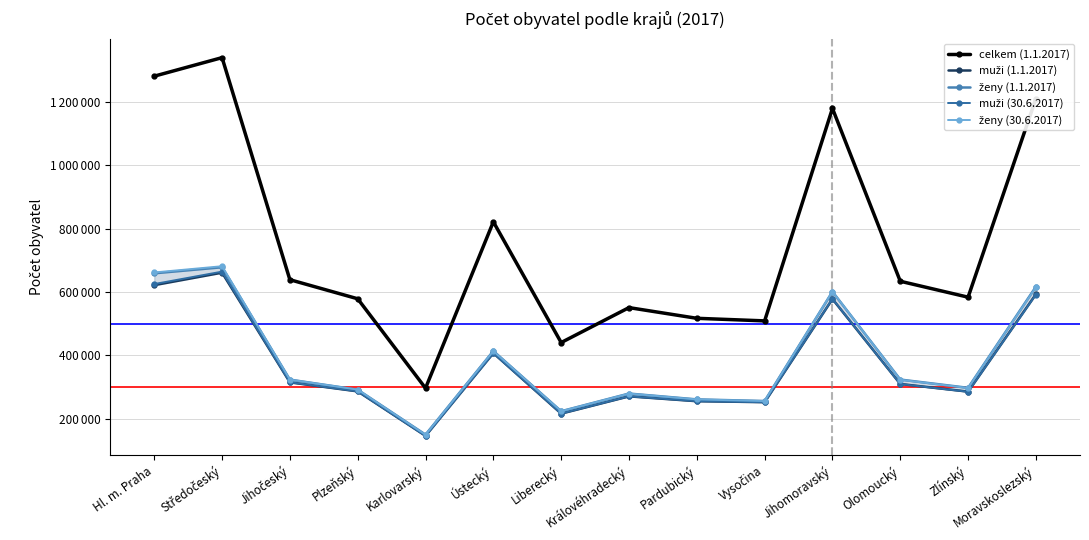

What is the maximum value shown in the chart?

1338982